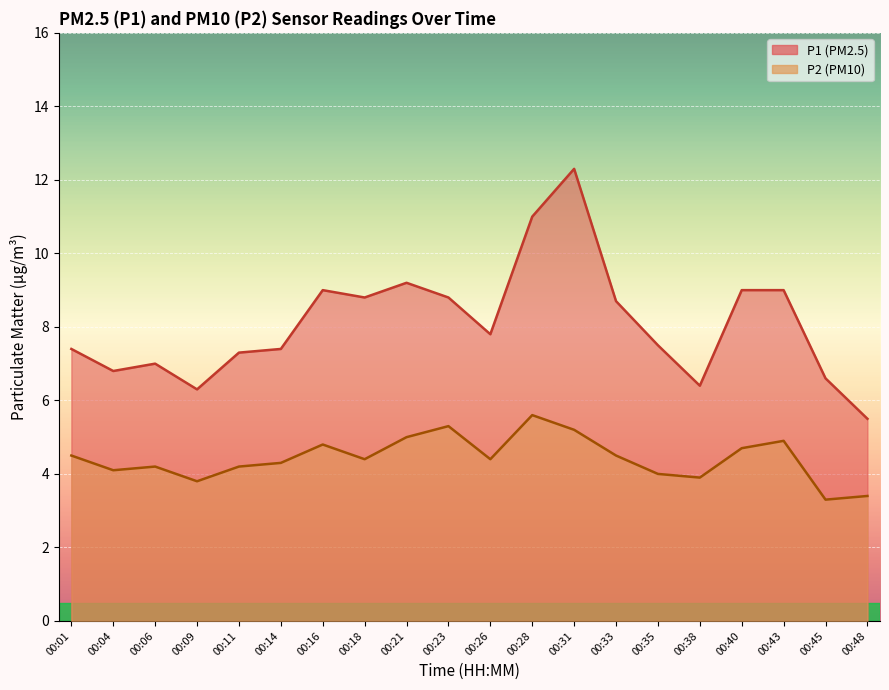

True or false: P2 and P1 intersect in this chart.

False